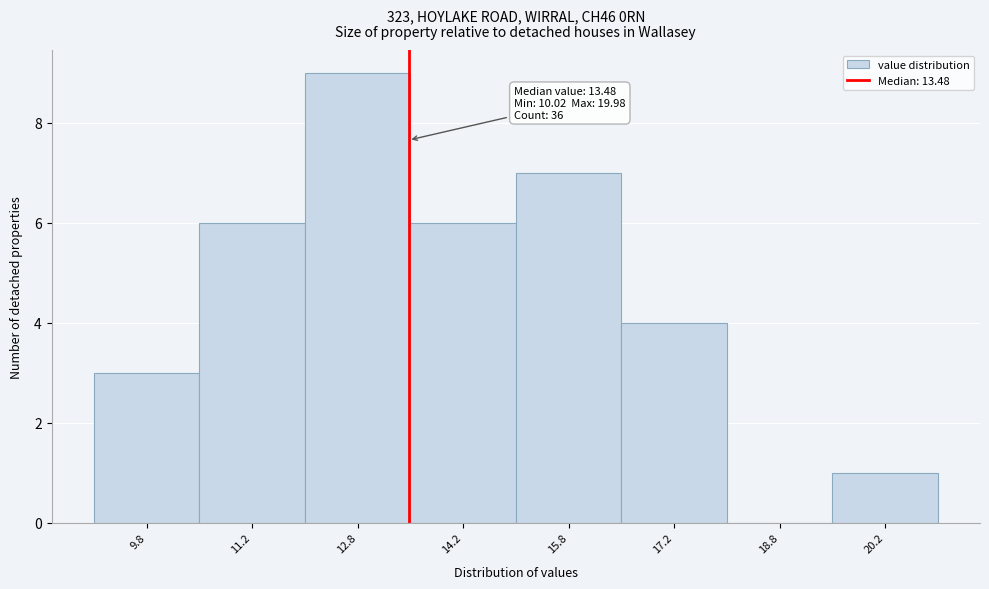

Which range on the x-axis has the tallest bar?

12.0 to 13.5